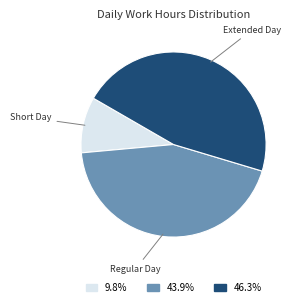

Is there any slice that represents more than half of the pie?

No